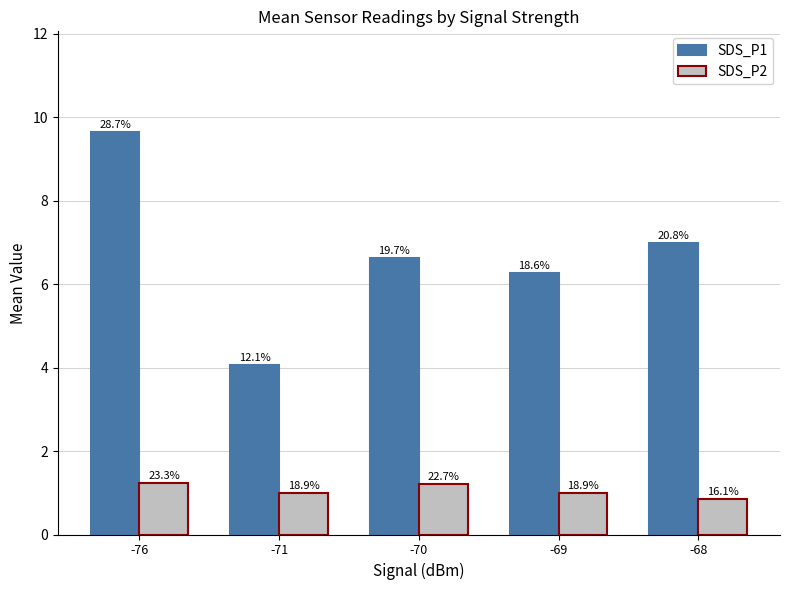

Does the chart contain any negative values?

No